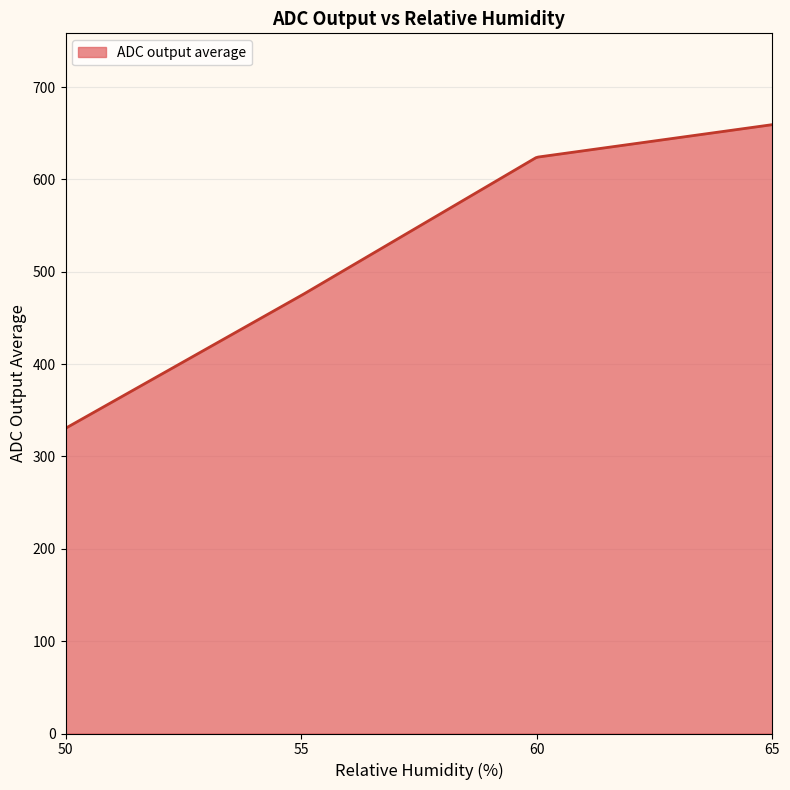

What is the maximum value shown in the chart?

659.3